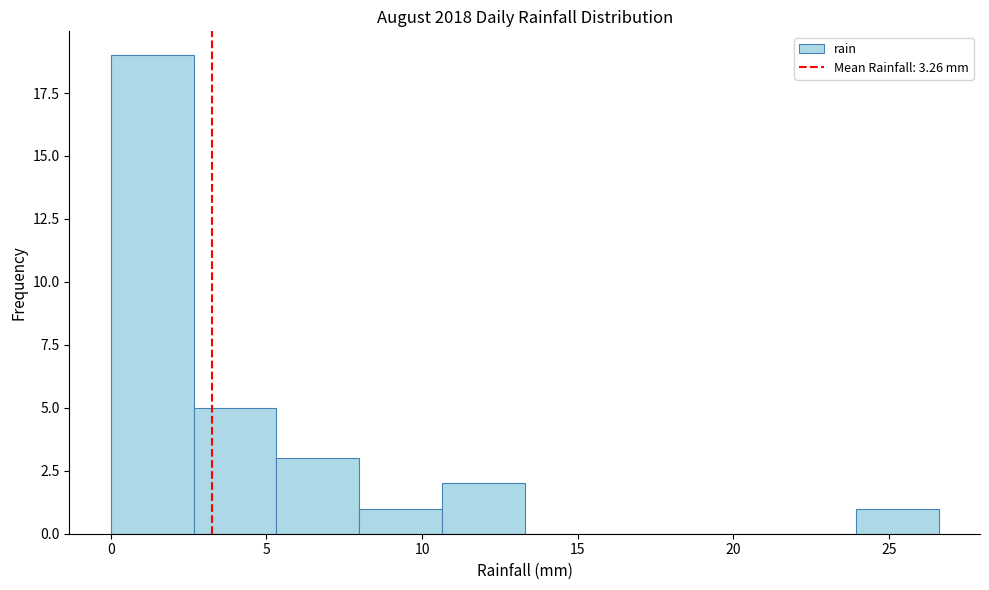

Reading left to right, transcribe this chart: for each bar, give the range it covers on the x-axis and its height. Neither the bar edges nor the heights are printed on the chart, so give them approximately, as read against the axes.

0.0 to 2.5: 19
2.5 to 5.5: 5
5.5 to 8.0: 3
8.0 to 10.5: 1
10.5 to 13.5: 2
13.5 to 16.0: 0
16.0 to 18.5: 0
18.5 to 21.5: 0
21.5 to 24.0: 0
24.0 to 26.5: 1